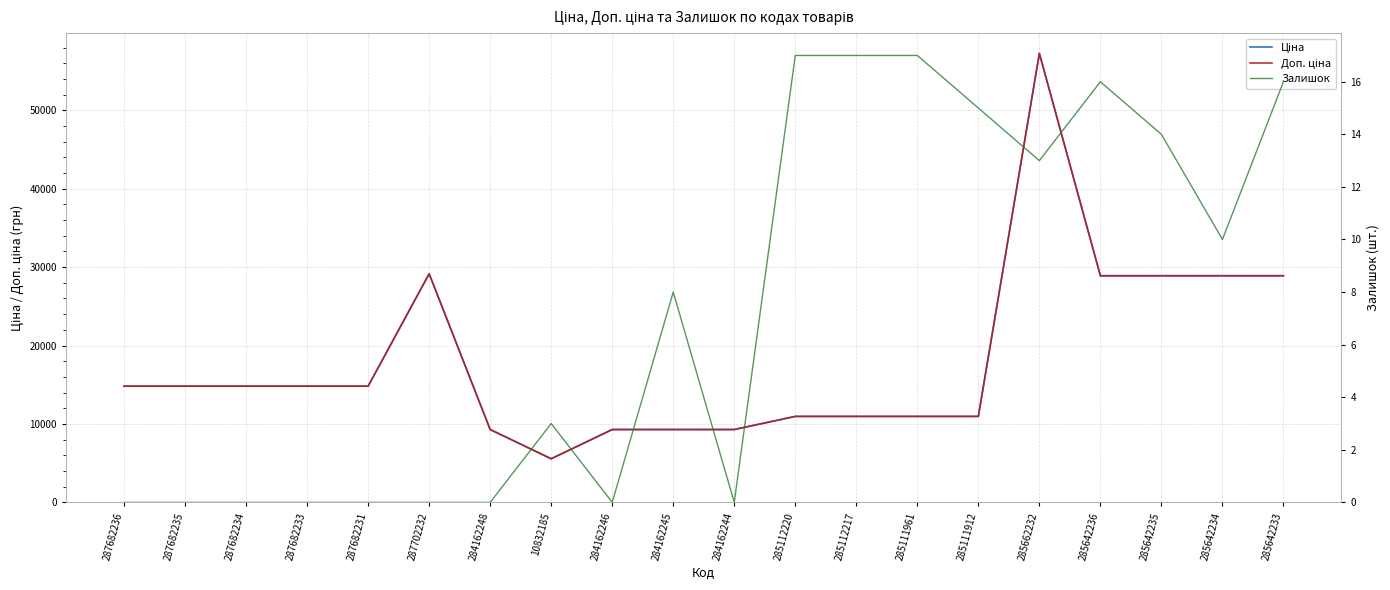

What is the difference between the second highest and minimum values in the Залишок series?

17.0